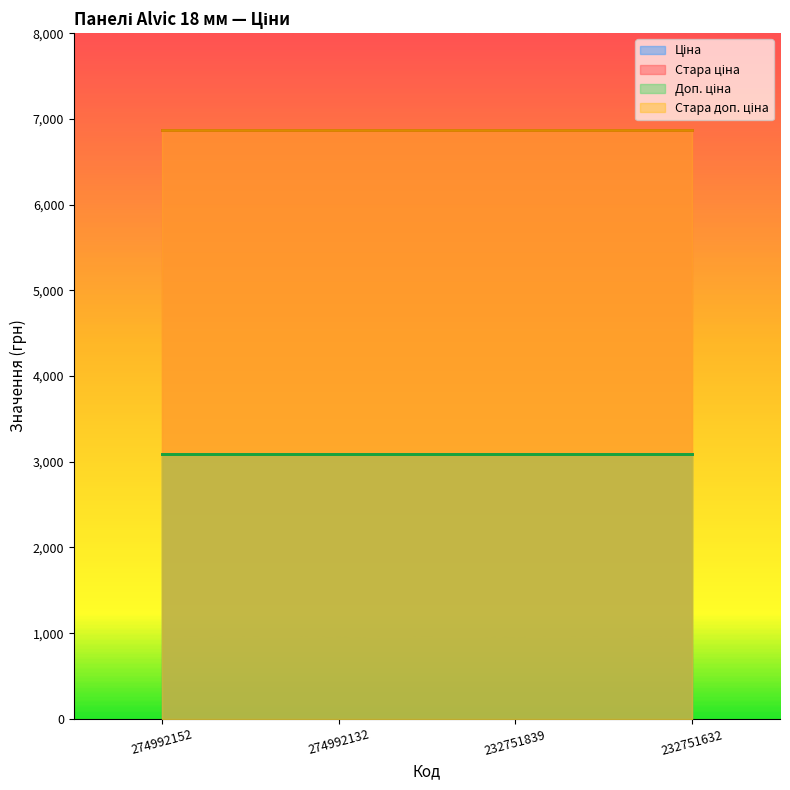

List the labels in order of Стара доп. ціна value, smallest first.

274992152, 274992132, 232751839, 232751632